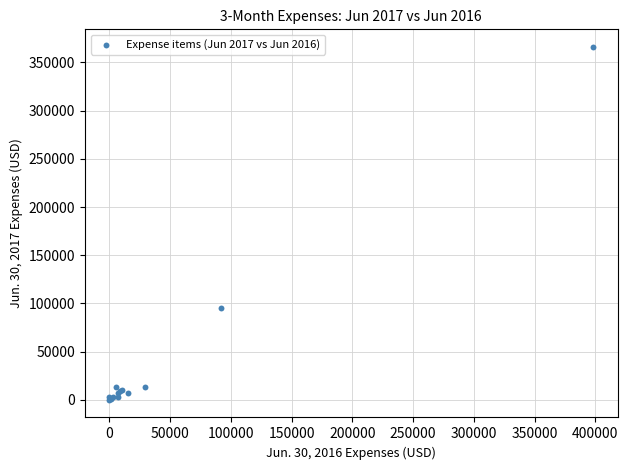

What Y value in the scatter plot is closest to 183005?

95011